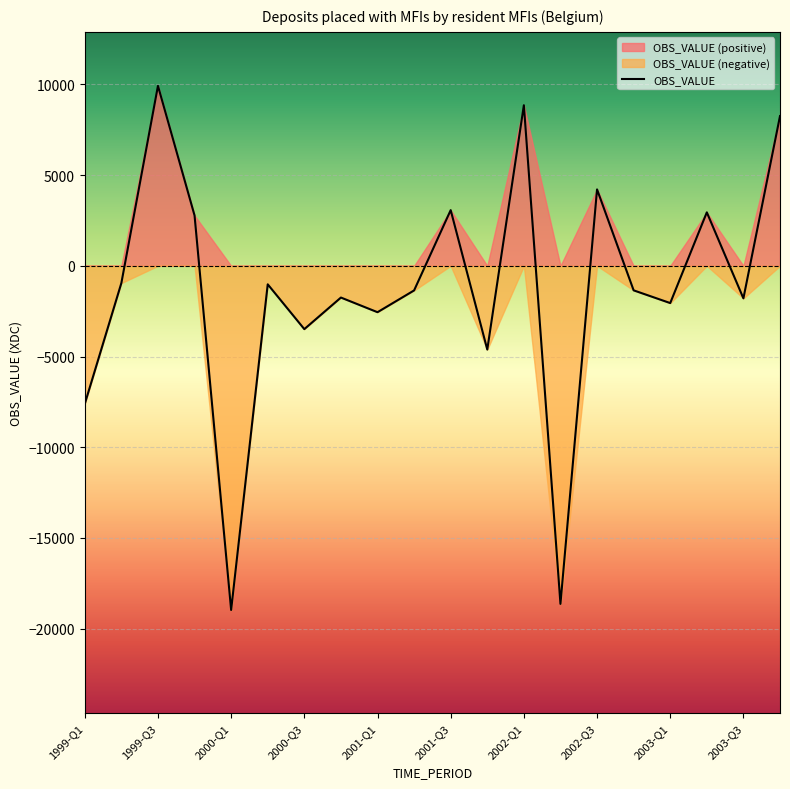

What is the maximum value for OBS_VALUE?

9918.9